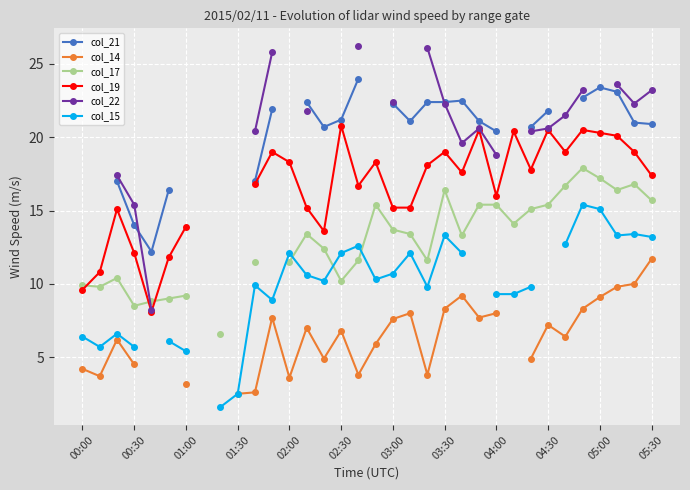

What is the difference between the maximum and minimum values in the col_14 series?

9.2